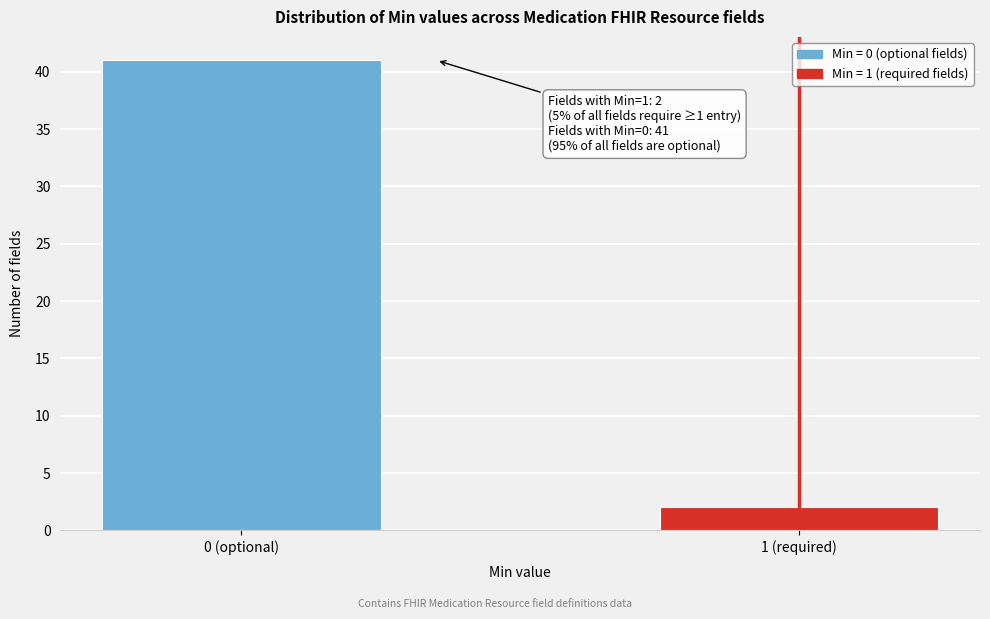

Reading left to right, what are all the values shown in this chart?

41	2